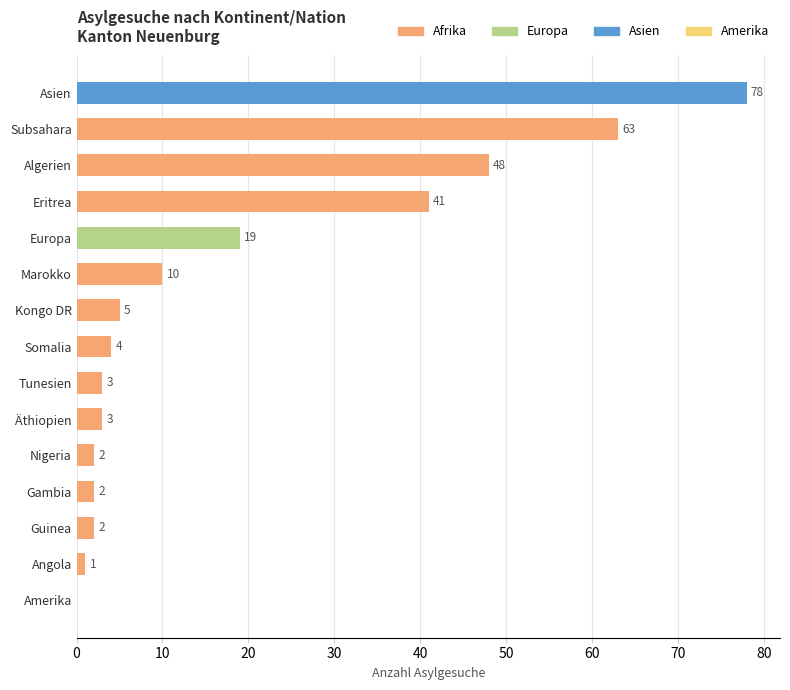

Reading top to bottom, list all the values displayed in this chart.

Asien=78	Subsahara=63	Algerien=48	Eritrea=41	Europa=19	Marokko=10	Kongo DR=5	Somalia=4	Tunesien=3	Äthiopien=3	Nigeria=2	Gambia=2	Guinea=2	Angola=1	Amerika=0